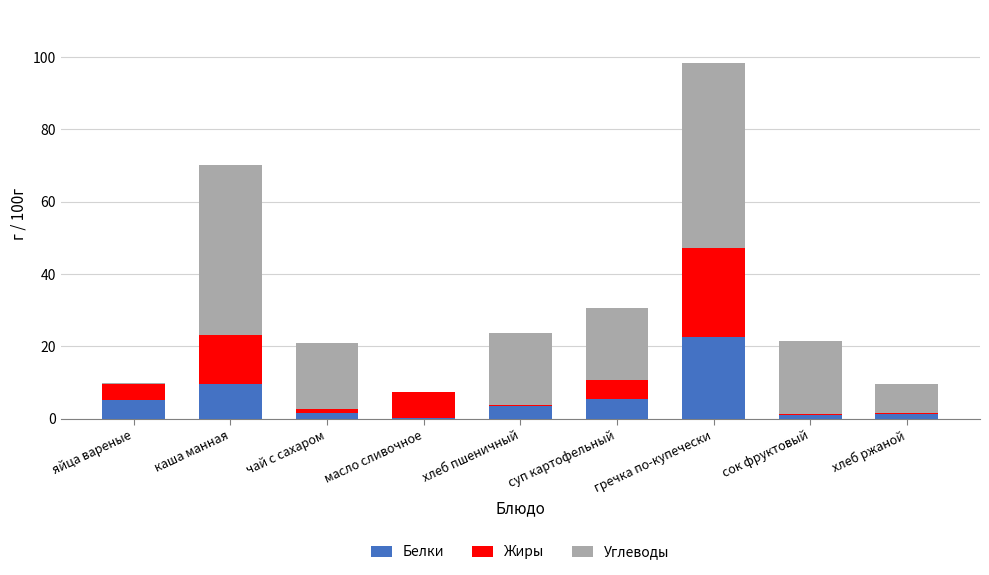

What is the sum of all Белки values?

49.9